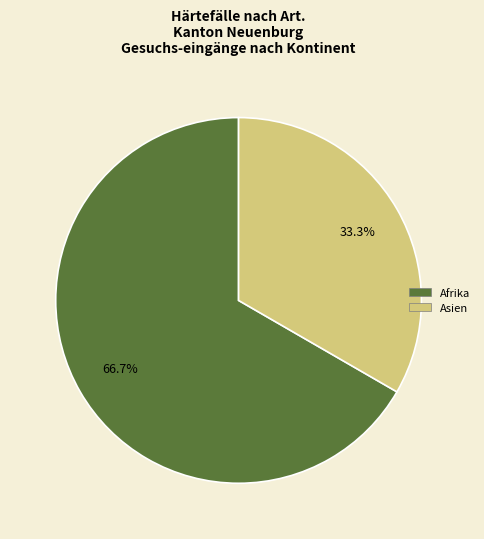

To the nearest percent, what is the difference between the largest and smallest slice percentages?

33%